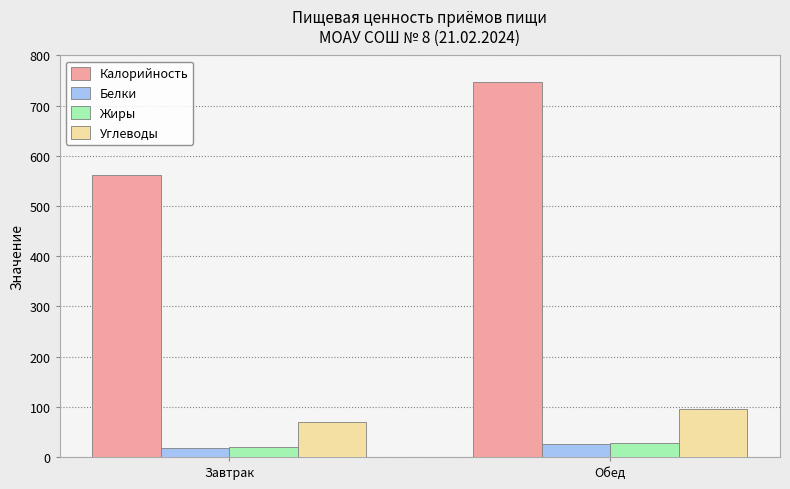

At which label does Жиры first exceed 27?

Обед